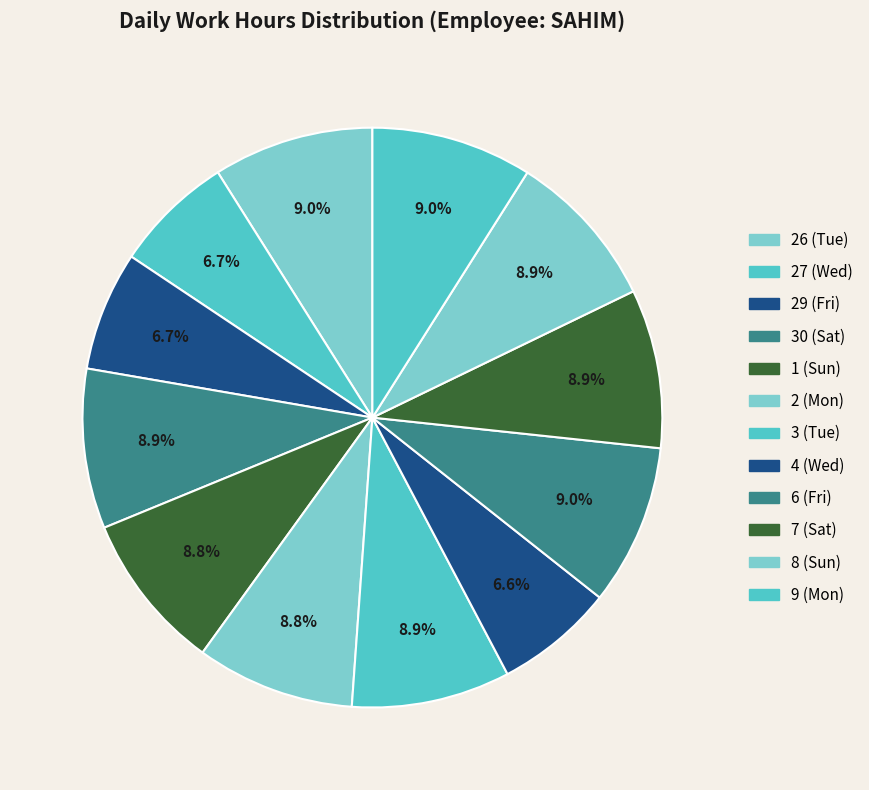

To the nearest percent, what is the average slice percentage?

8%